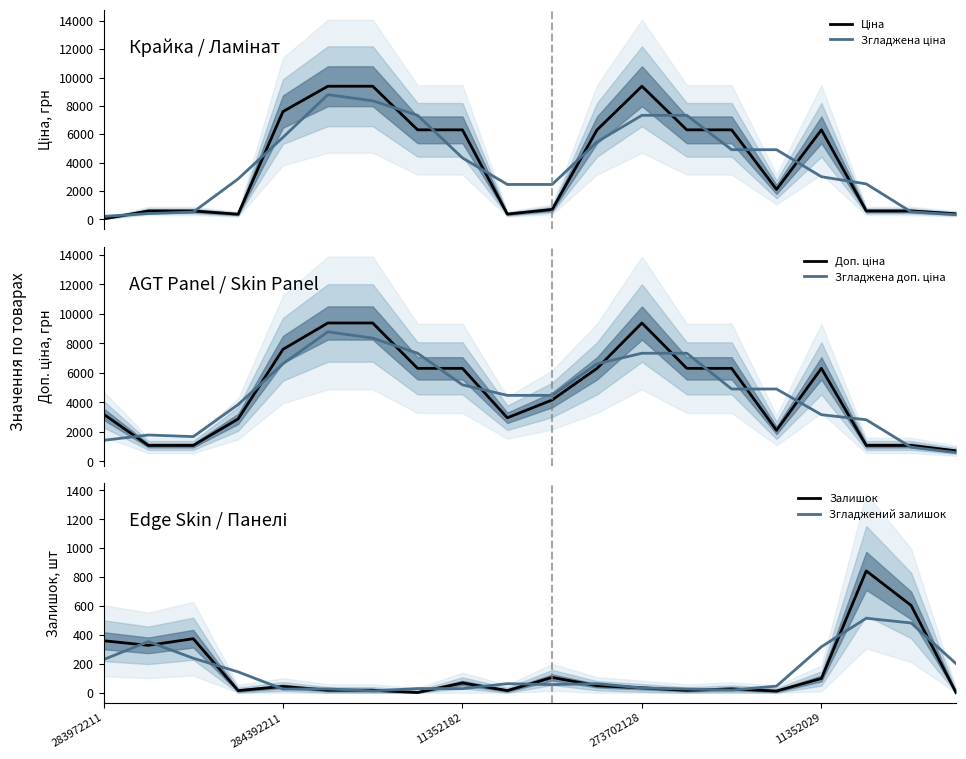

The Згладжена доп. ціна series shows 7333.8 at 7. True or false?

True